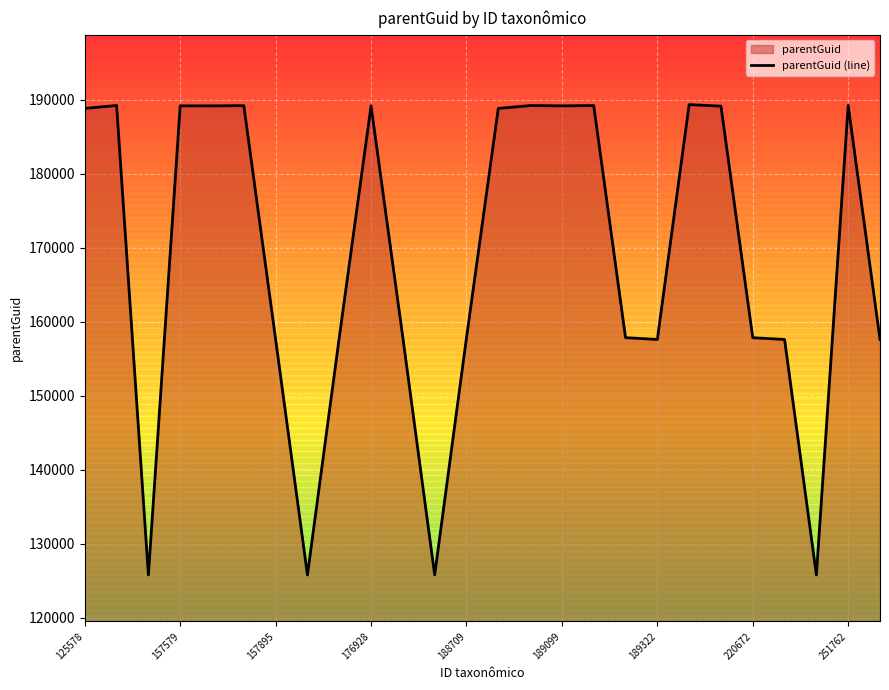

What is the smallest value displayed?

125755